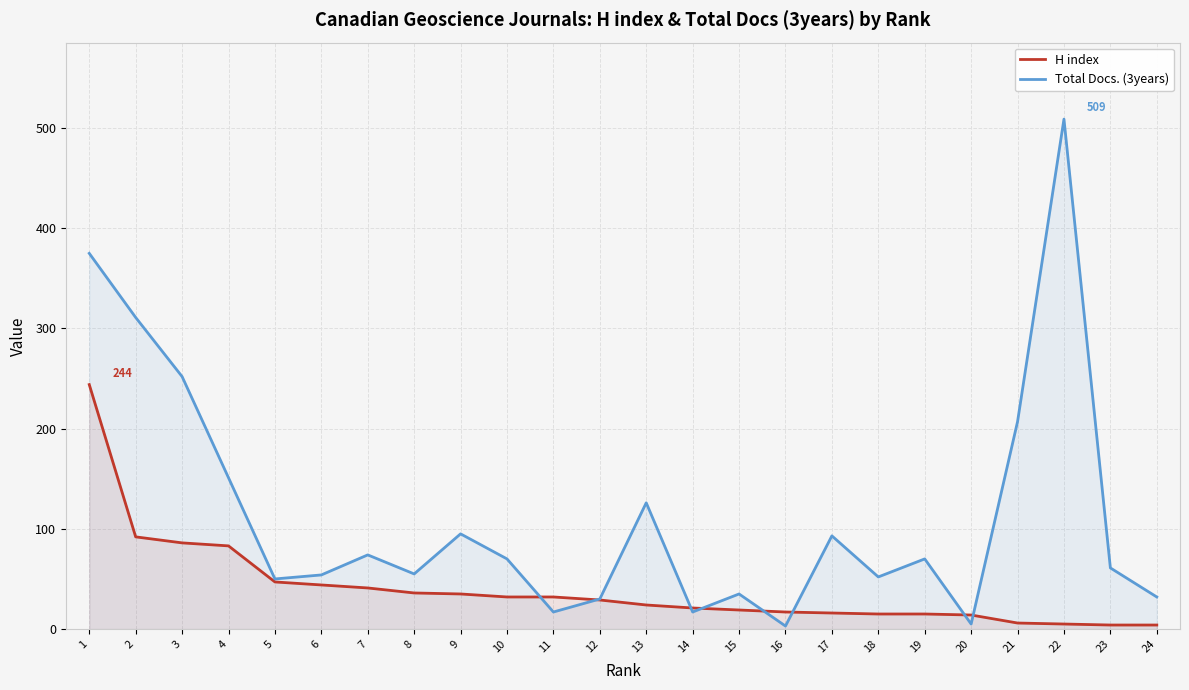

Between 20 and 15, which is larger?

15